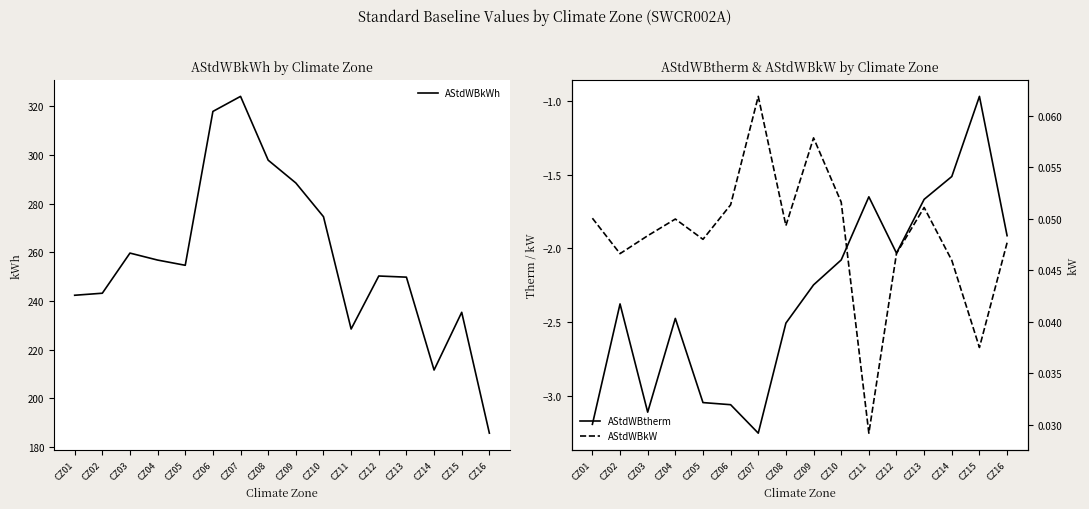

At which category is the sum across all series the highest?

CZ07